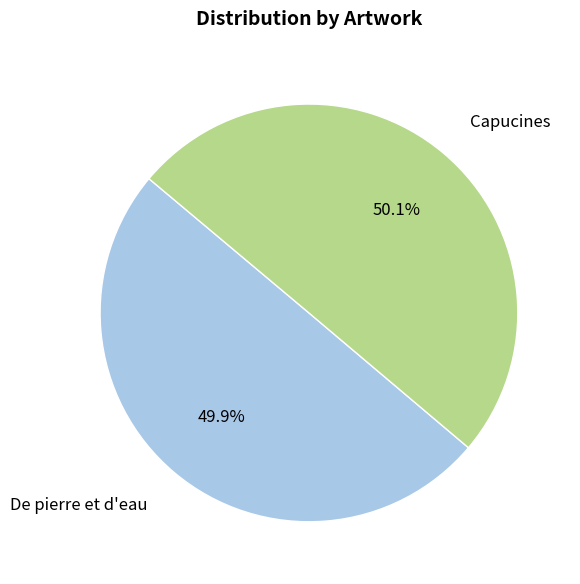

Combined, do Capucines and De pierre et d'eau account for over 50%?

Yes